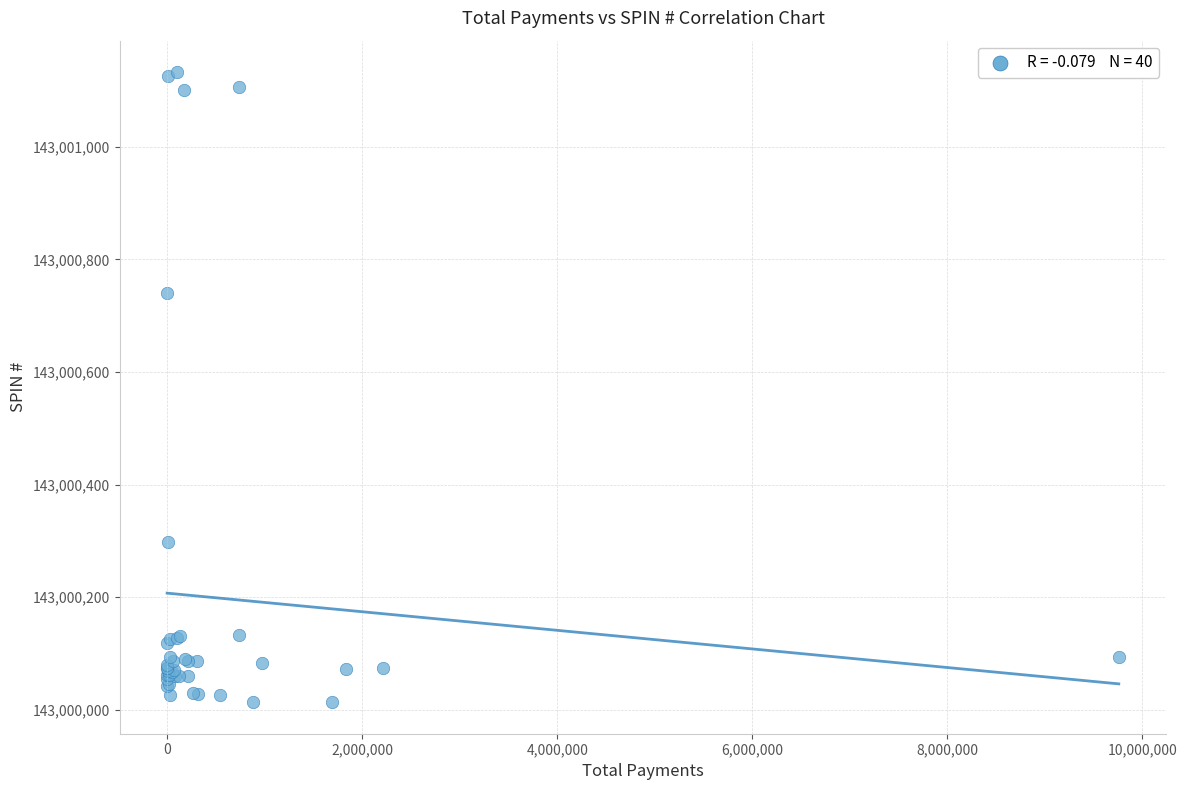

What Y value in the scatter plot is closest to 143000573?

143000740